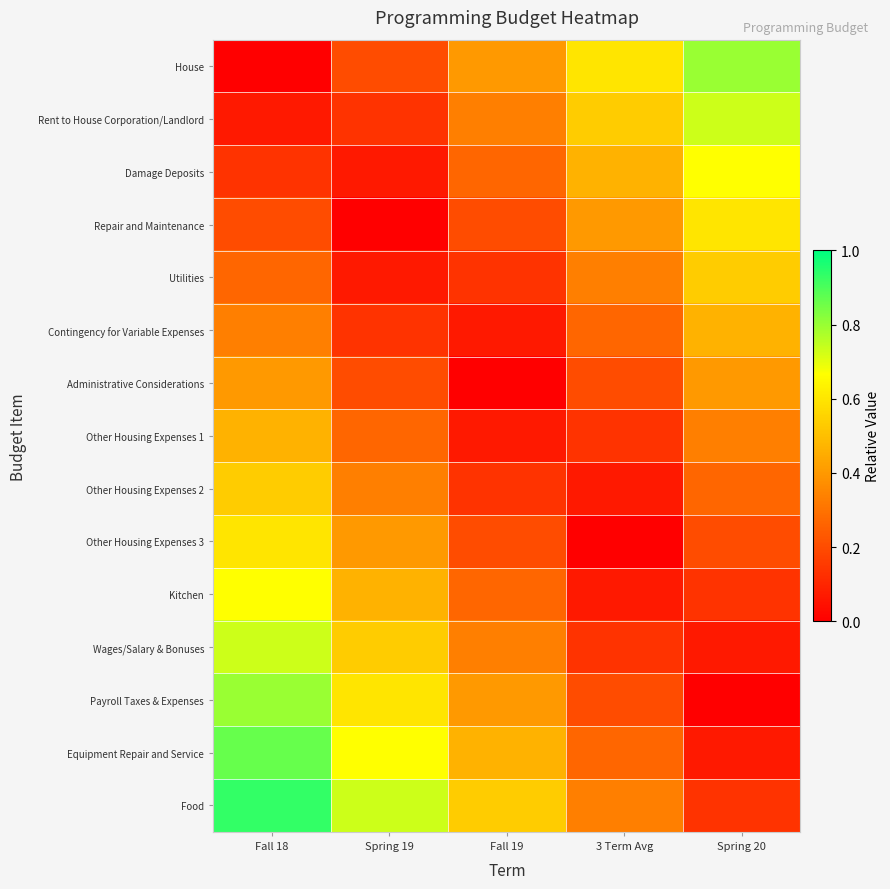

Which series has the largest total across all categories?

Food